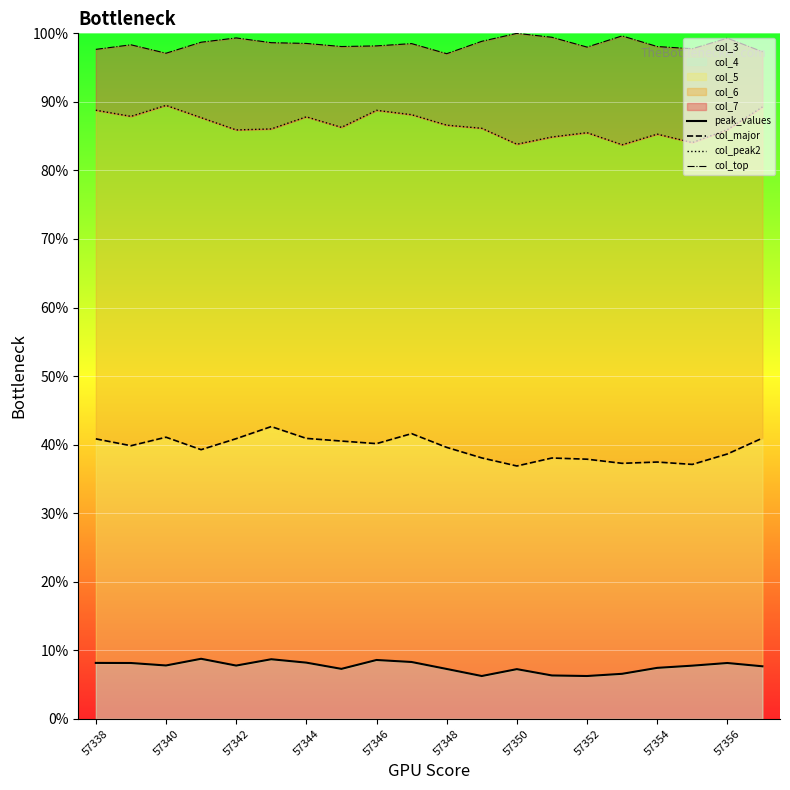

In col_peak2, how many points are lower than both neighbors (excluding endpoints)?

6